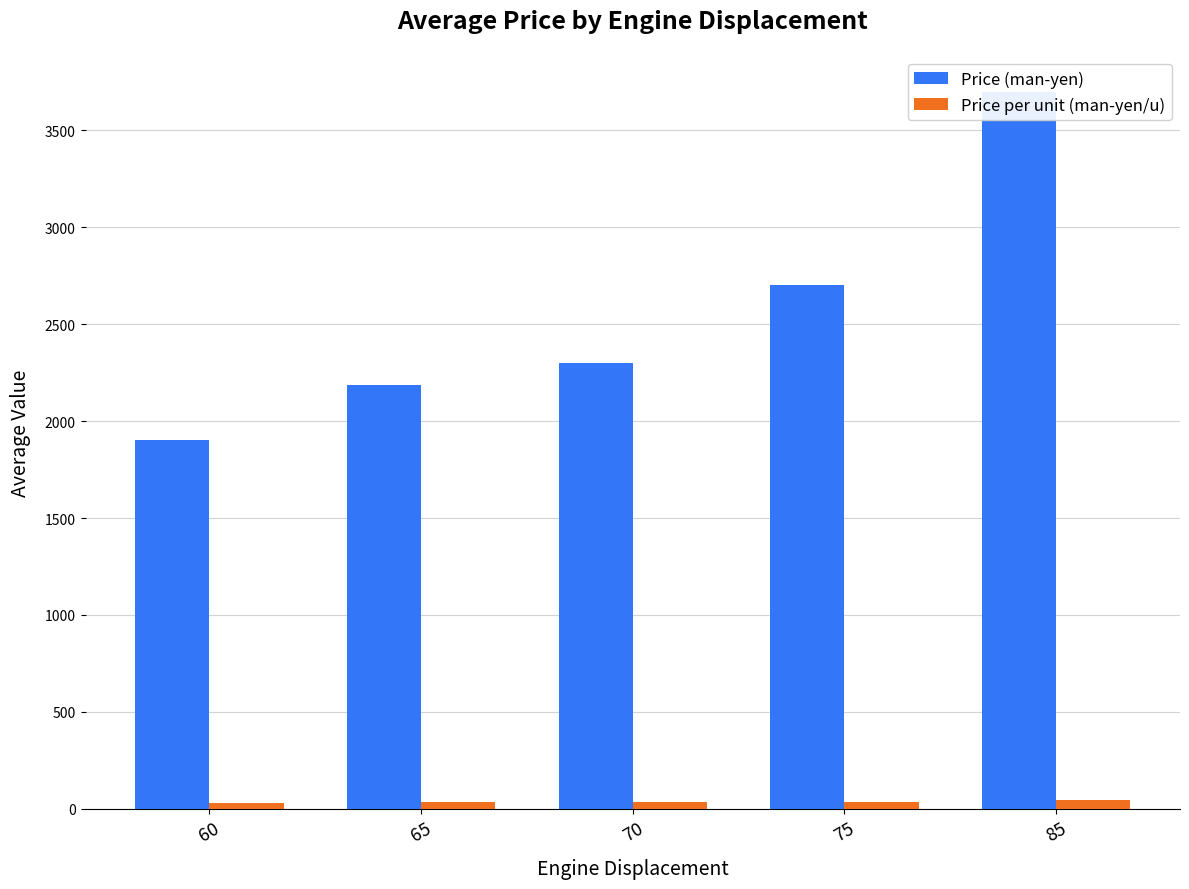

Reading right to left, what are all the values shown in this chart?

Price (man-yen): 3700.0	2700.0	2300.0	2187.5	1900.0
Price per unit (man-yen/u): 43.5	36.0	32.9	33.6	31.7